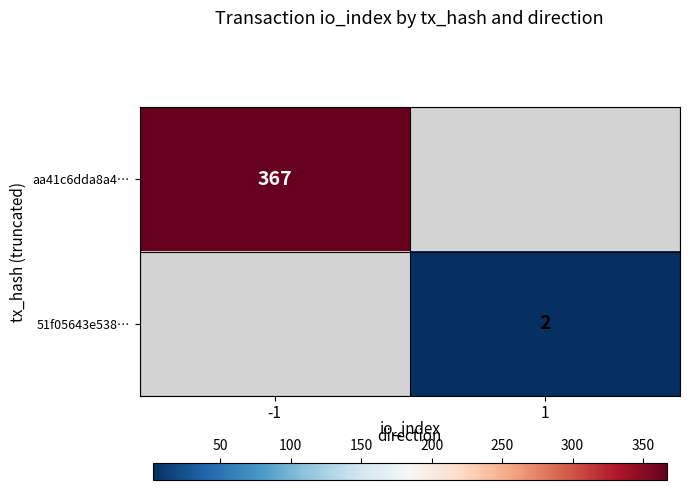

Is the value of 51f05643e538… at 1 greater than the value of aa41c6dda8a4… at -1?

No